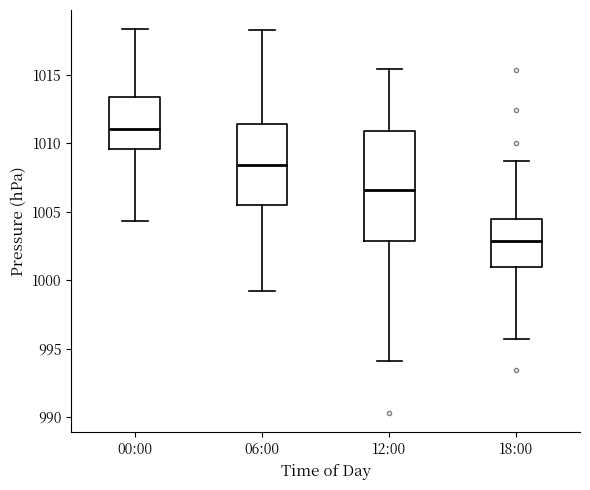

Where is the lower edge of the box for 06:00 on the y-axis? The values are not printed on the chart, so give them approximately, as read against the axis.

1005.5